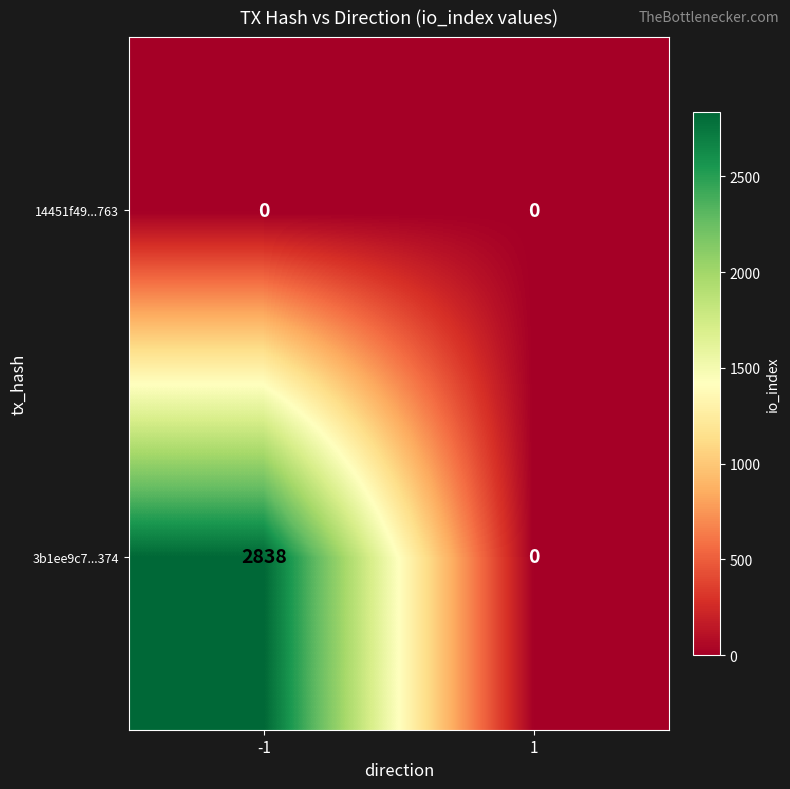

Rank the series by their average value, from highest to lowest.

3b1ee9c7...374, 14451f49...763